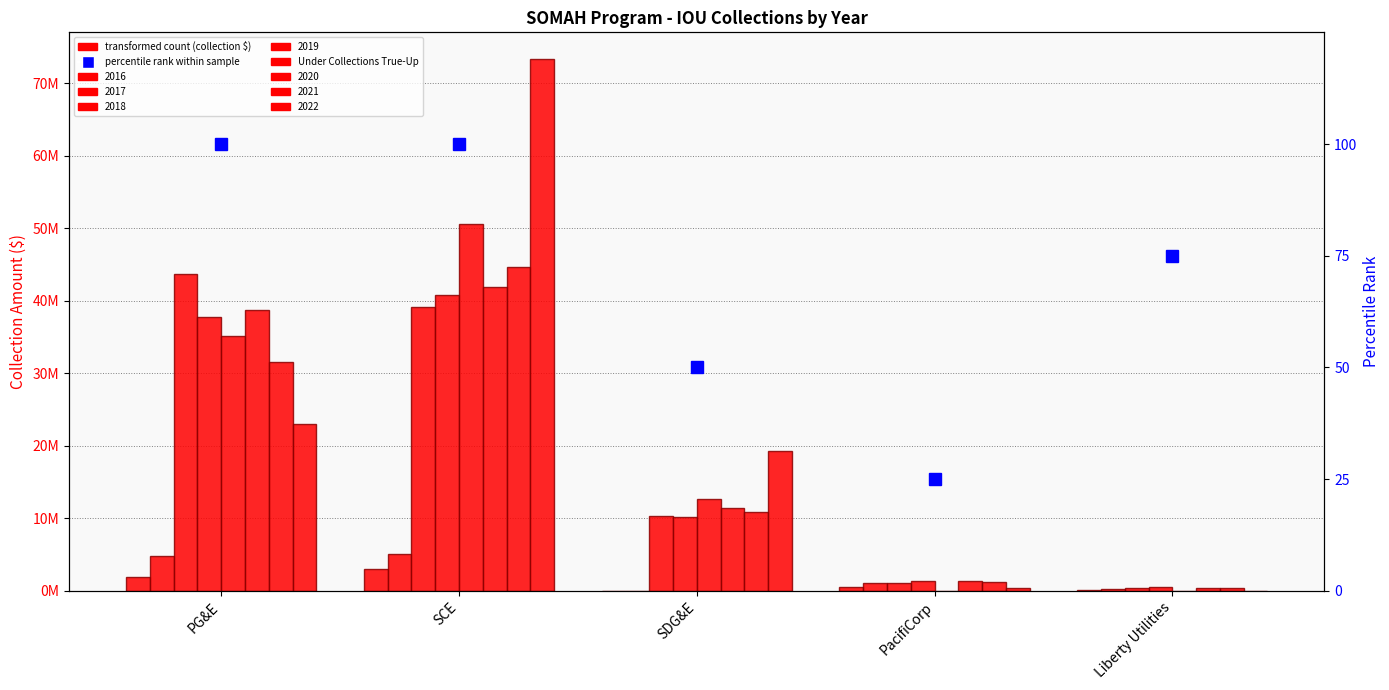

What is the change in value from PG&E to SDG&E?

-22529778